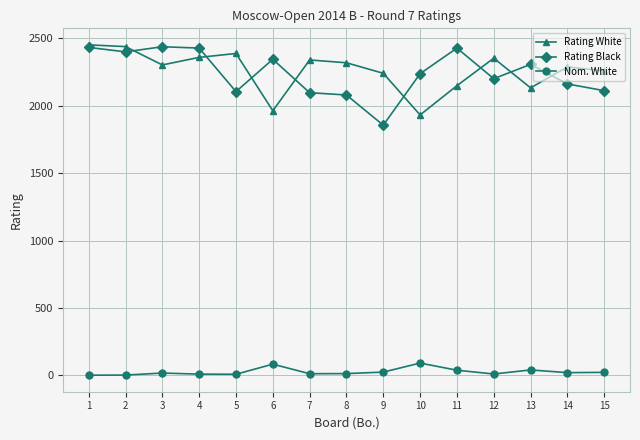

What is the greatest value displayed?

2452